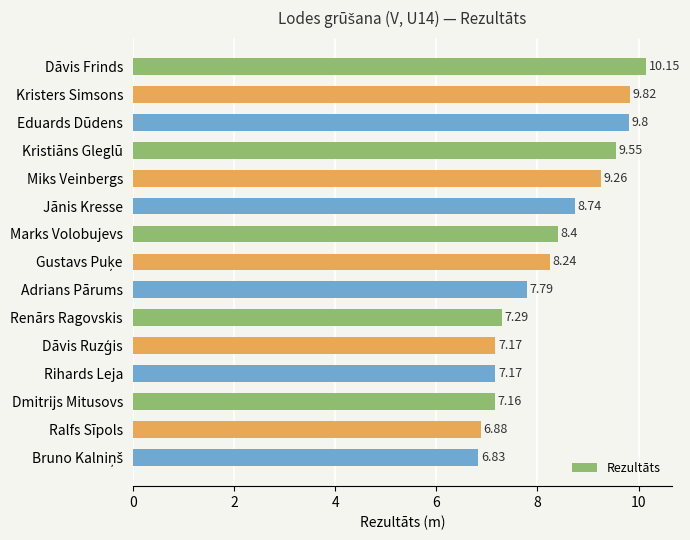

What is the difference between the maximum and minimum values?

3.3